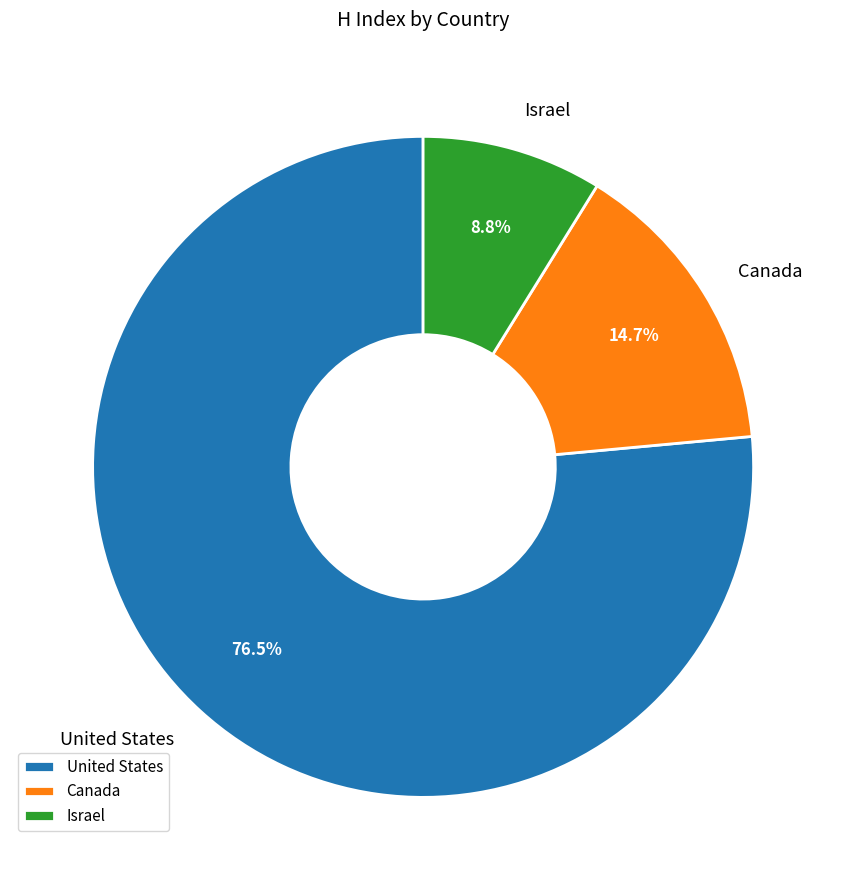

To the nearest percent, what is the combined percentage of Canada and Israel?

24%